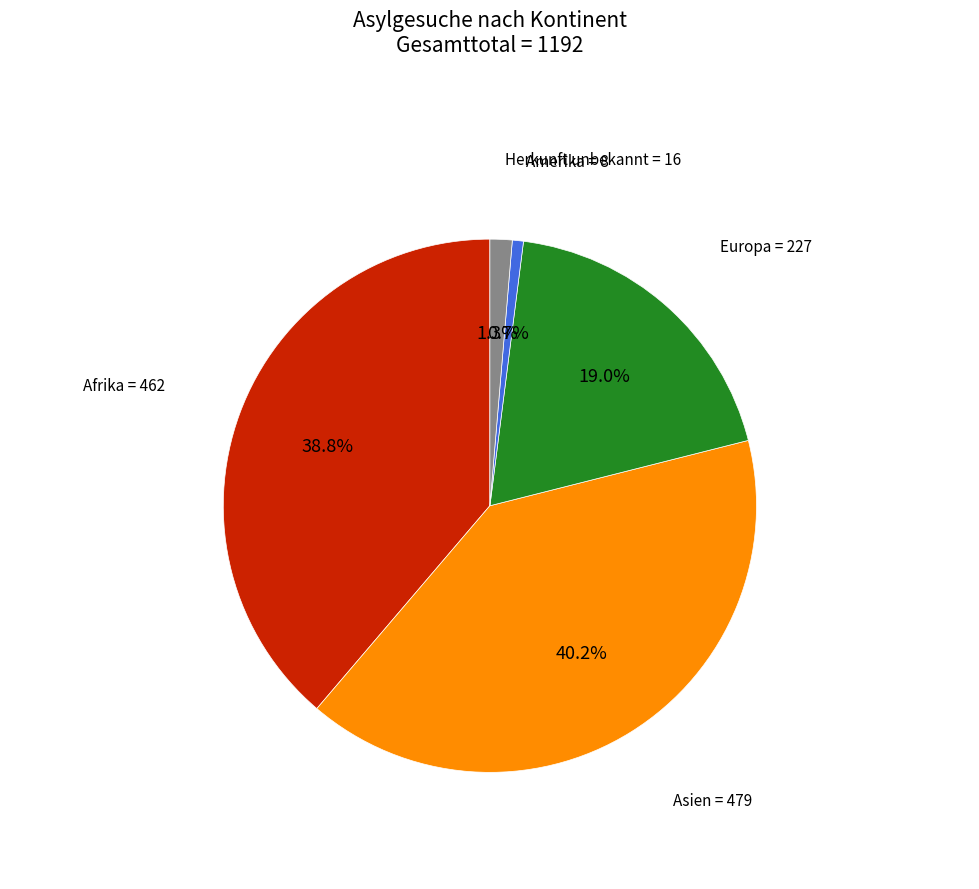

Rank the categories by value from highest to lowest.

Asien, Afrika, Europa, Herkunft unbekannt, Amerika